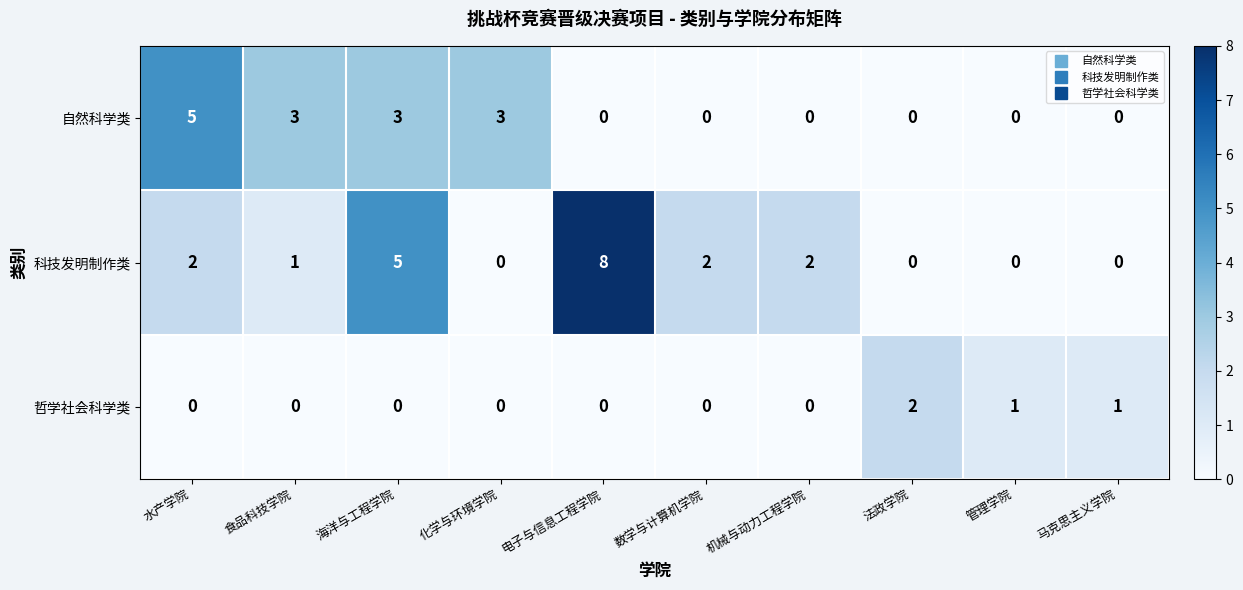

Between 海洋与工程学院 and 法政学院, which series saw the biggest shift?

科技发明制作类